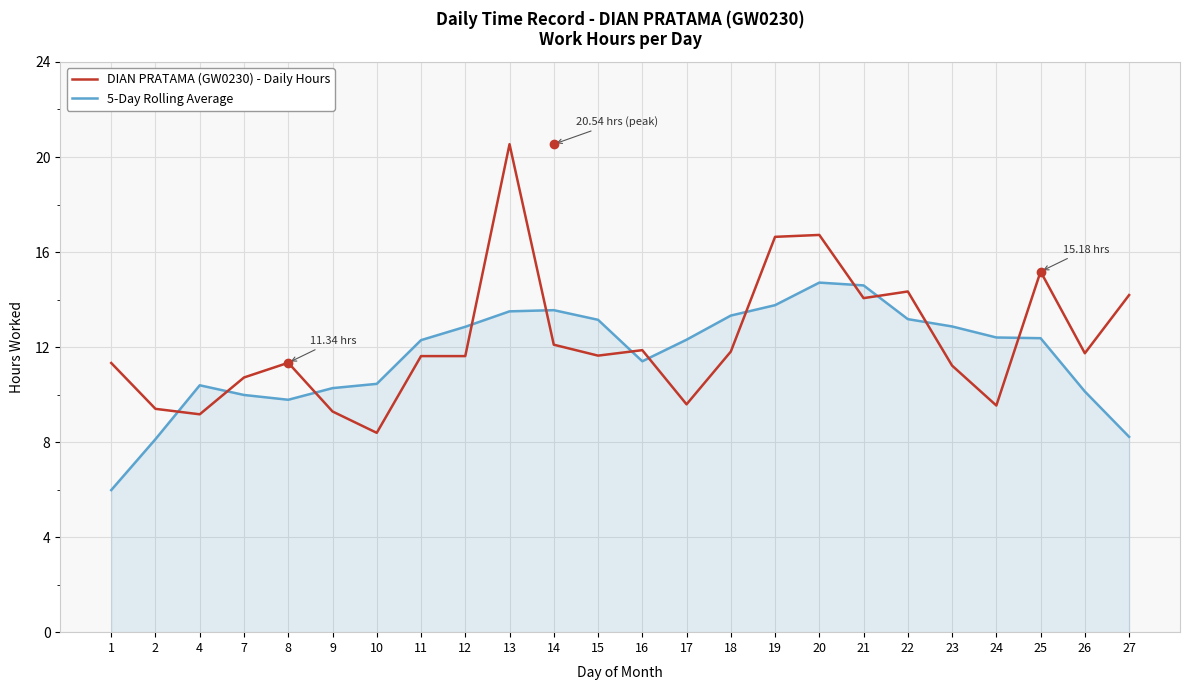

Between 22 and 26, which series saw the biggest shift?

5-Day Rolling Average